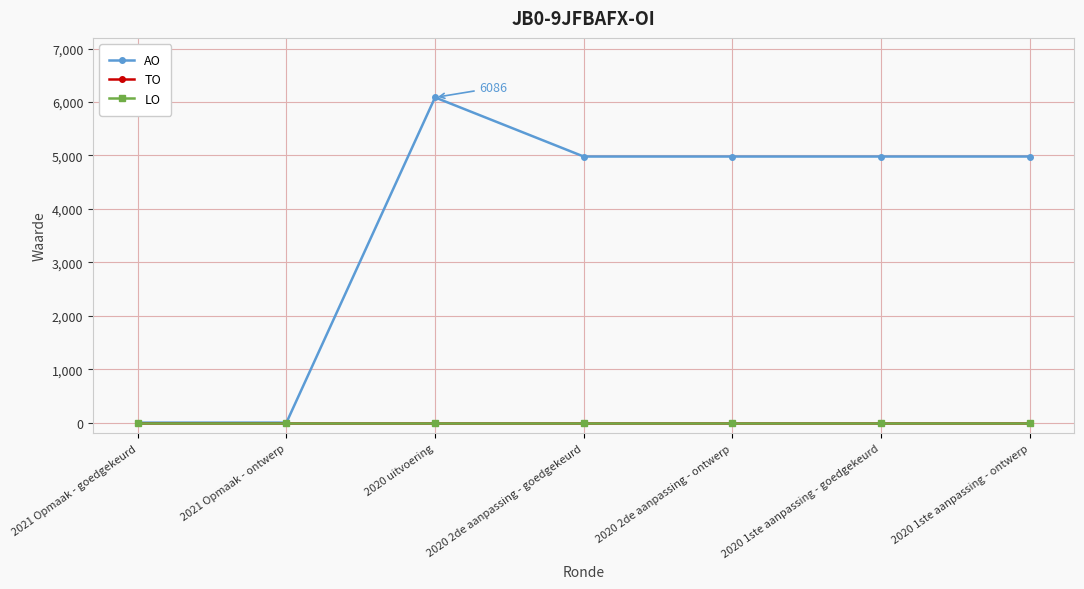

Reading right to left, what are all the values shown in this chart?

AO: 4980	4980	4980	4980	6086	0	0
TO: 0	0	0	0	0	0	0
LO: 0	0	0	0	0	0	0